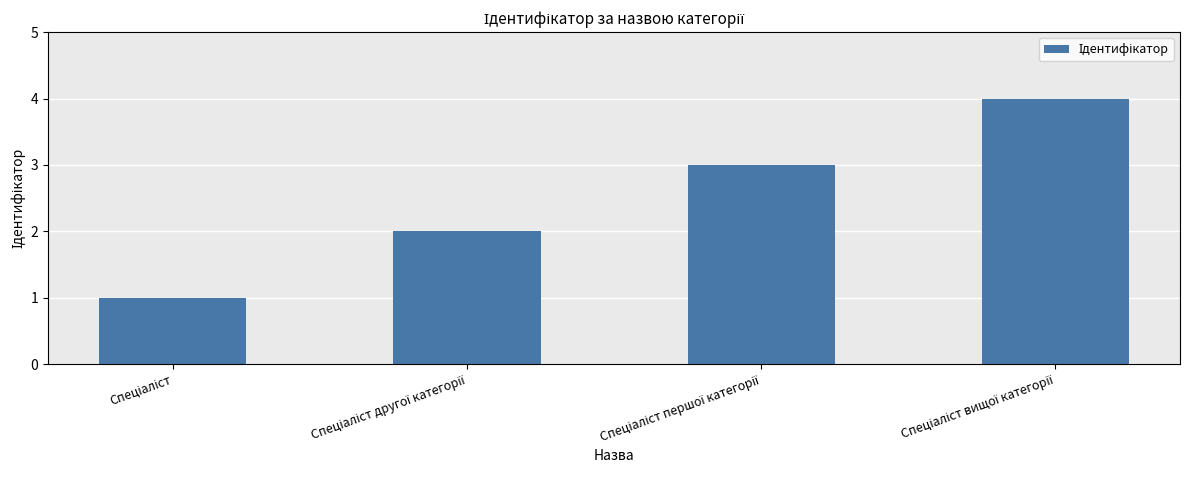

What is the difference between the maximum and minimum values?

3